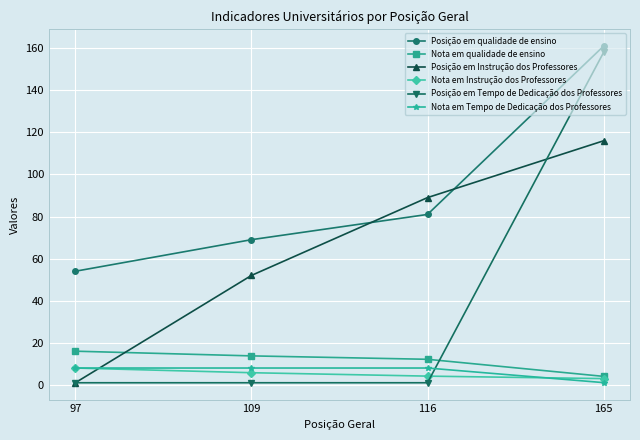

Reading left to right, what are all the values shown in this chart?

Posição em qualidade de ensino: 97=54.0	109=69.0	116=81.0	165=161.0
Nota em qualidade de ensino: 97=16.0	109=13.8	116=12.2	165=4.0
Posição em Instrução dos Professores: 97=1.0	109=52.0	116=89.0	165=116.0
Nota em Instrução dos Professores: 97=8.0	109=5.8	116=4.2	165=3.0
Posição em Tempo de Dedicação dos Professores: 97=1.0	109=1.0	116=1.0	165=158.0
Nota em Tempo de Dedicação dos Professores: 97=8.0	109=8.0	116=8.0	165=1.1